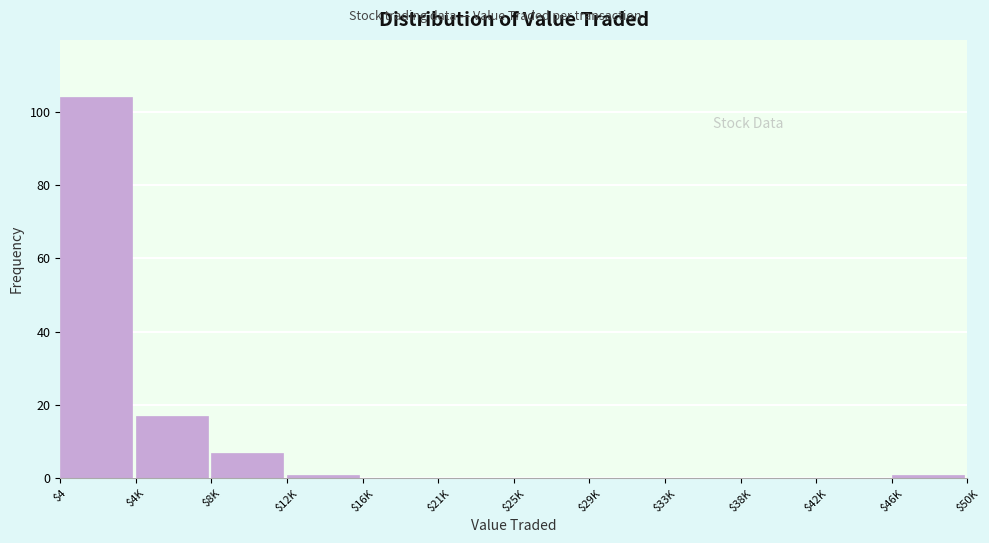

True or false: the data shows -72 at $42K.

False